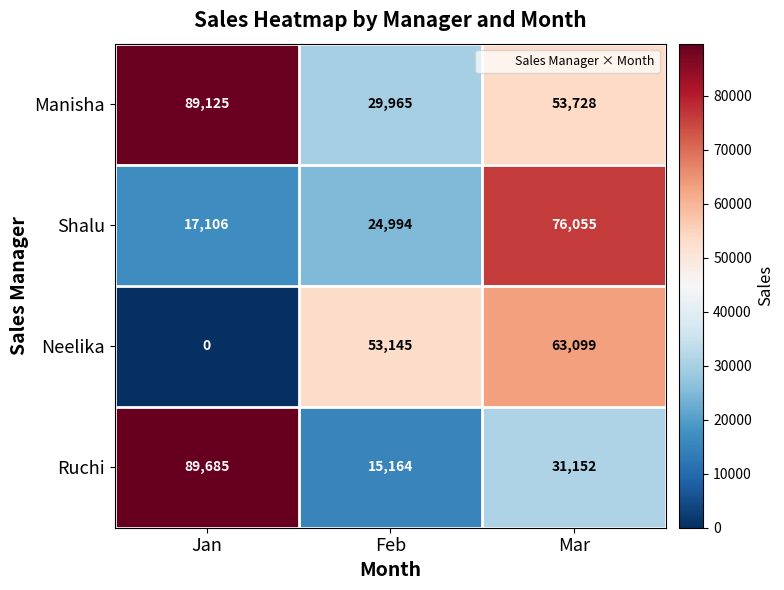

At Mar, list the series in order from largest to smallest.

Shalu, Neelika, Manisha, Ruchi